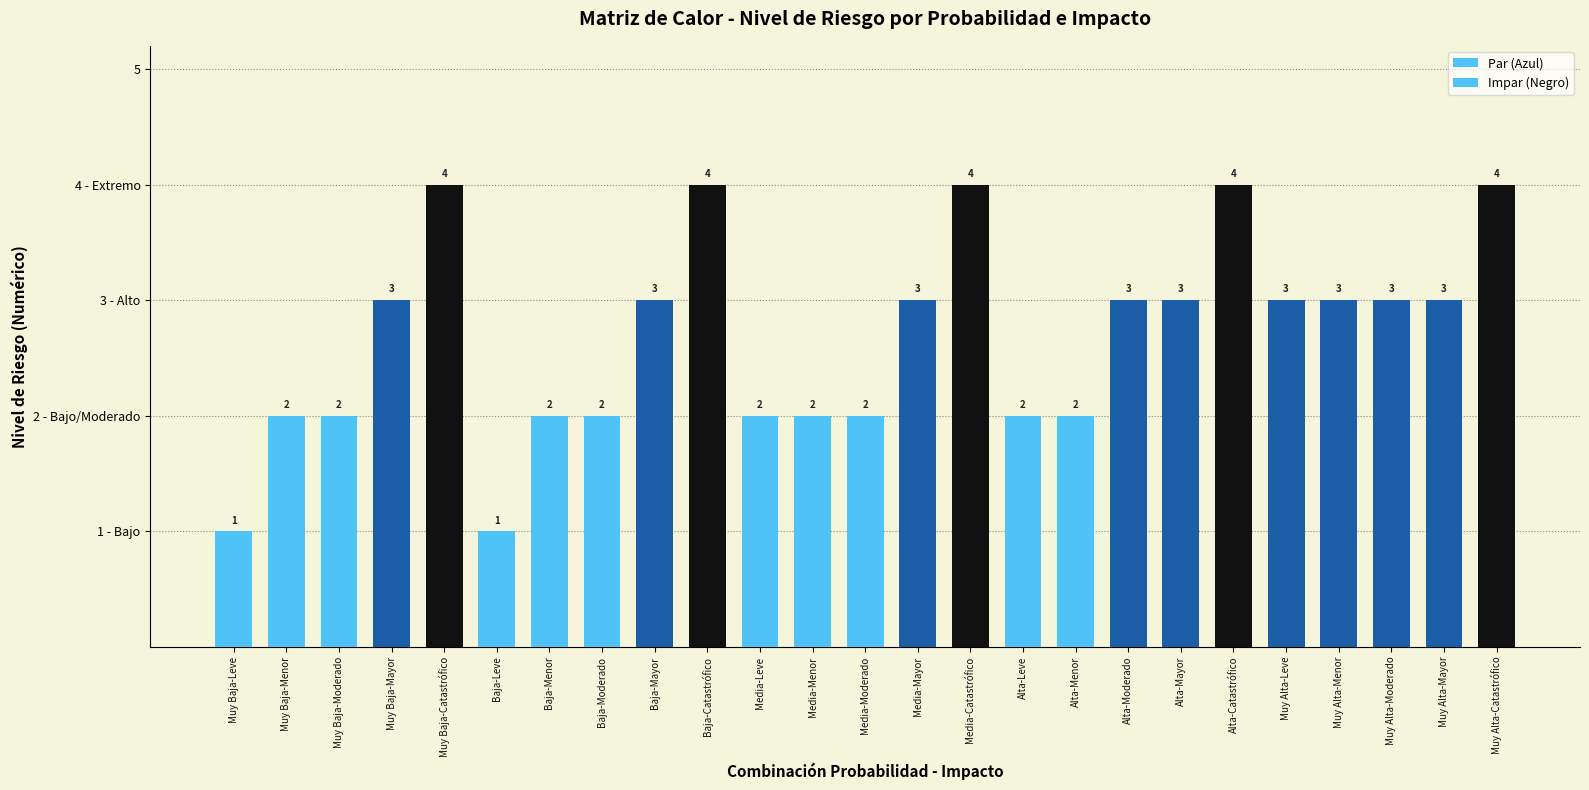

Reading right to left, extract all data points from this chart.

Muy Alta-Catastrófico=4	Muy Alta-Mayor=3	Muy Alta-Moderado=3	Muy Alta-Menor=3	Muy Alta-Leve=3	Alta-Catastrófico=4	Alta-Mayor=3	Alta-Moderado=3	Alta-Menor=2	Alta-Leve=2	Media-Catastrófico=4	Media-Mayor=3	Media-Moderado=2	Media-Menor=2	Media-Leve=2	Baja-Catastrófico=4	Baja-Mayor=3	Baja-Moderado=2	Baja-Menor=2	Baja-Leve=1	Muy Baja-Catastrófico=4	Muy Baja-Mayor=3	Muy Baja-Moderado=2	Muy Baja-Menor=2	Muy Baja-Leve=1